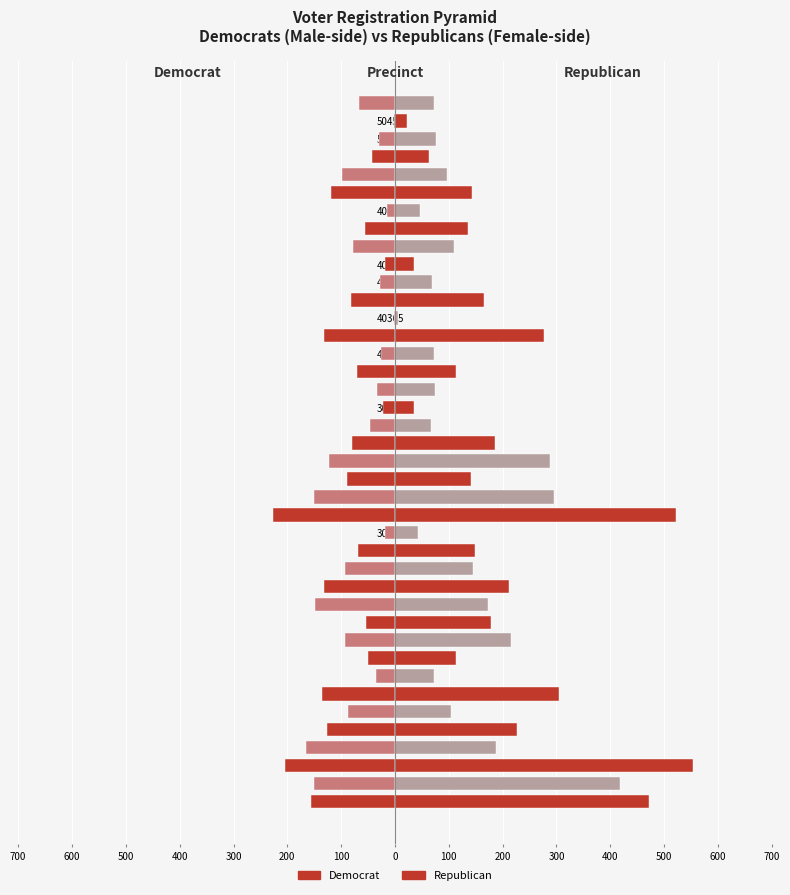

What is the average value of the Republican series?

167